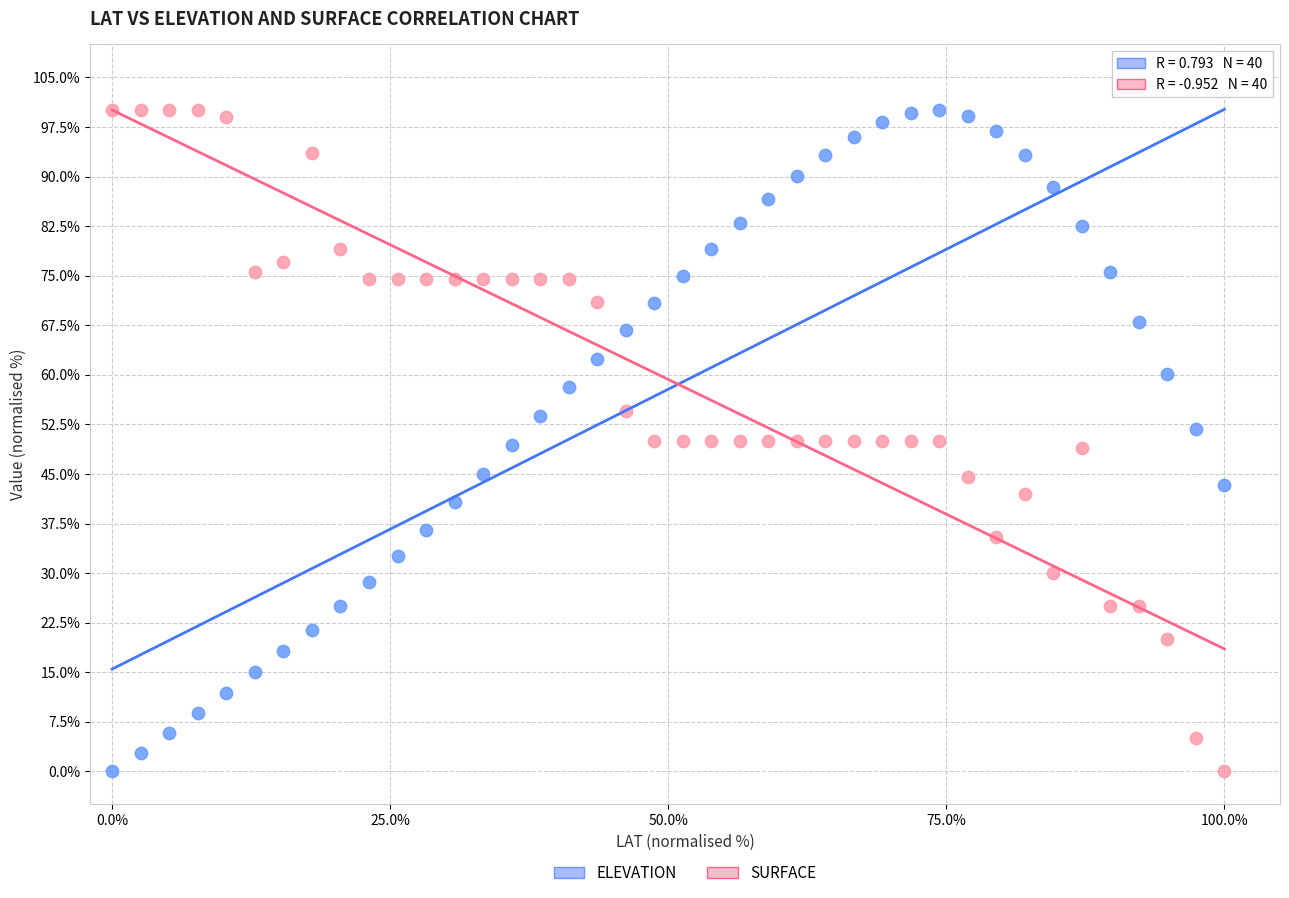

What is the X range (max minus min) for the scatter plot?

100.0